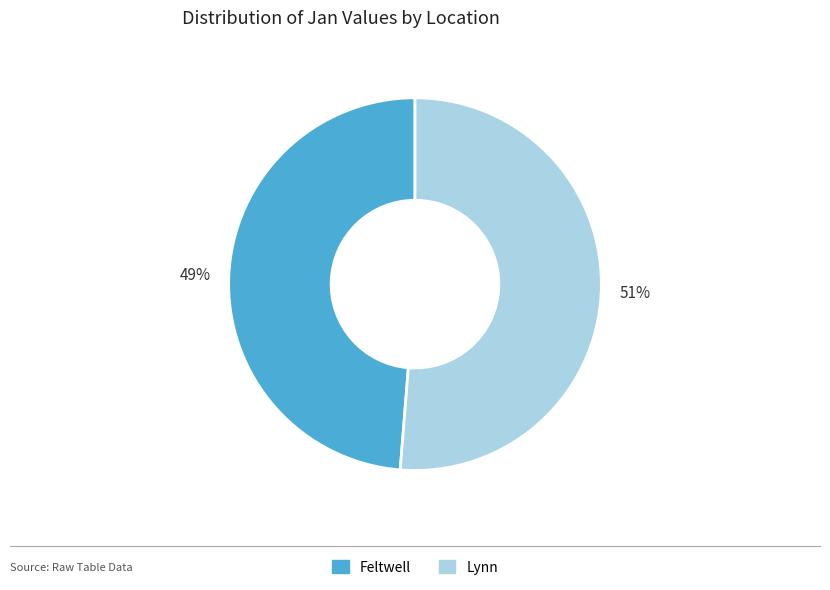

Between Lynn and Feltwell, which is larger?

Lynn